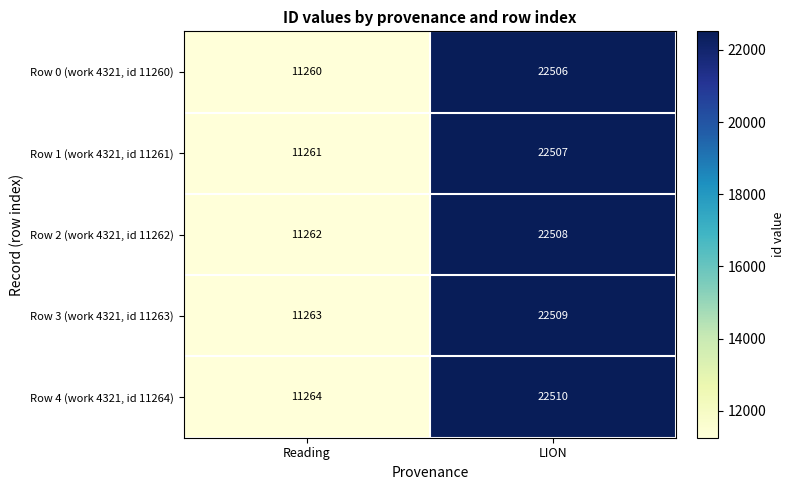

What is the total value across all series at LION?

112540